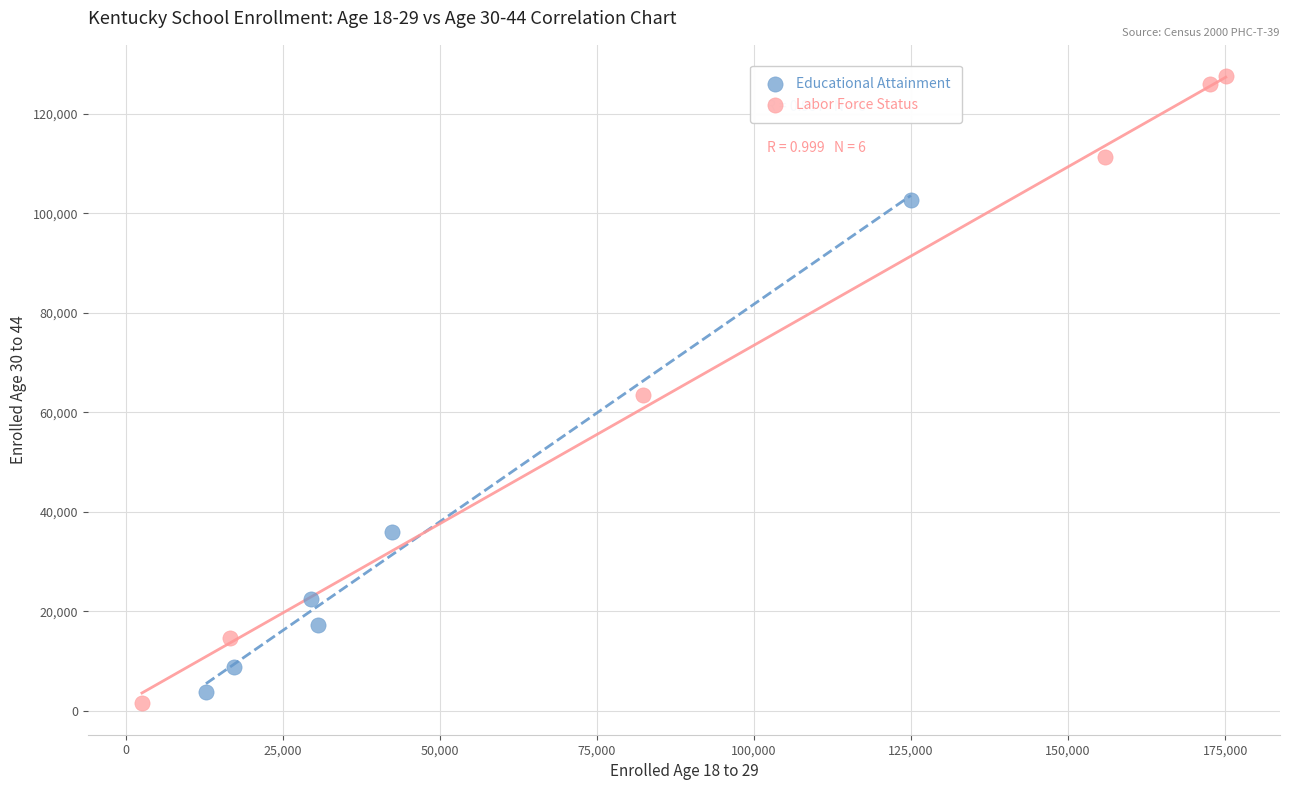

Which series has the widest spread of Y values?

Labor Force Status